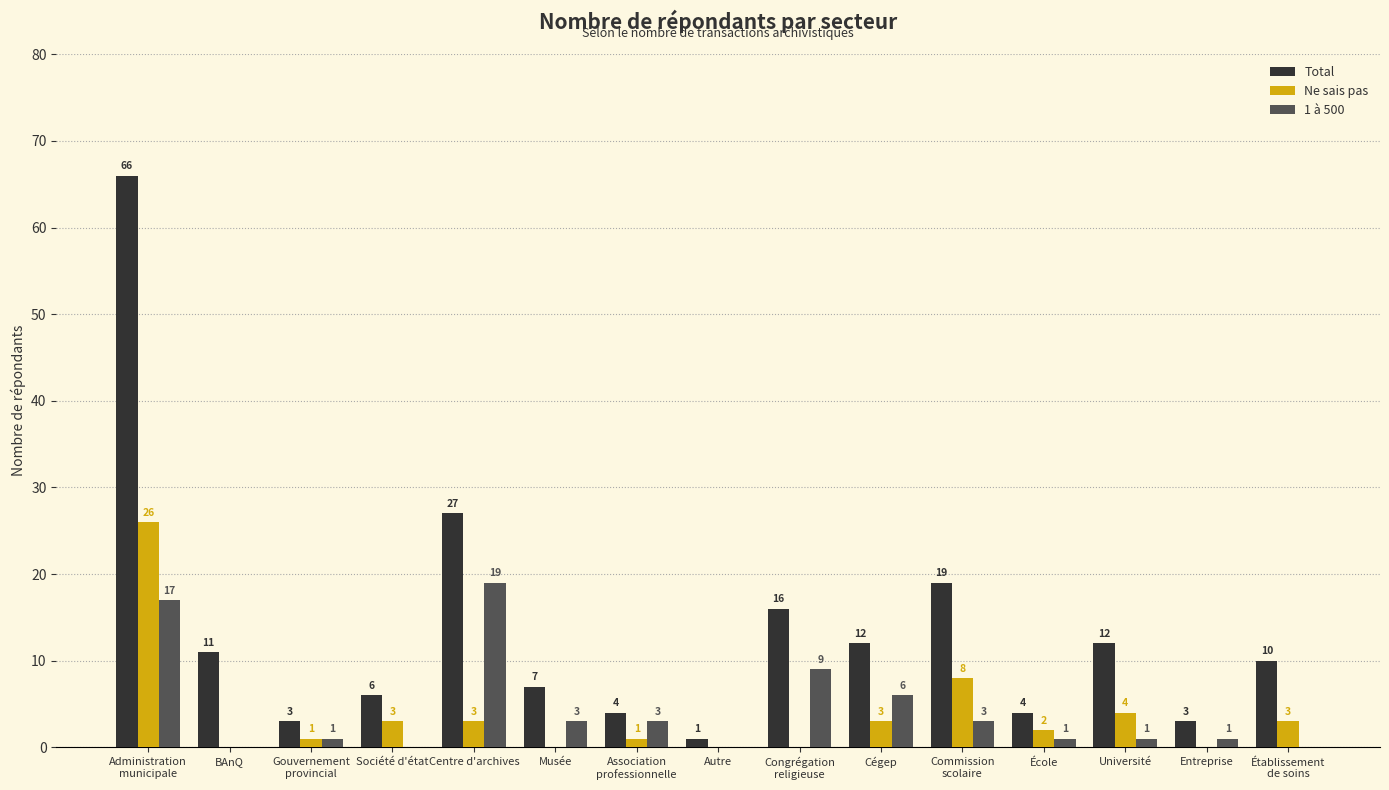

What is the spread (max minus min) of values at Musée?

7